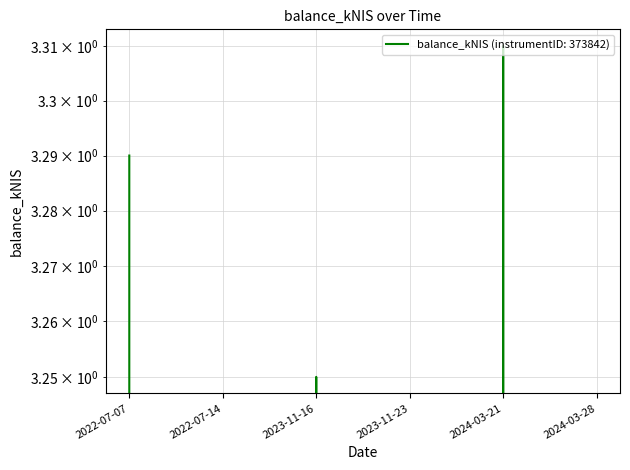

Is this an area chart (filled region under the line)?

No